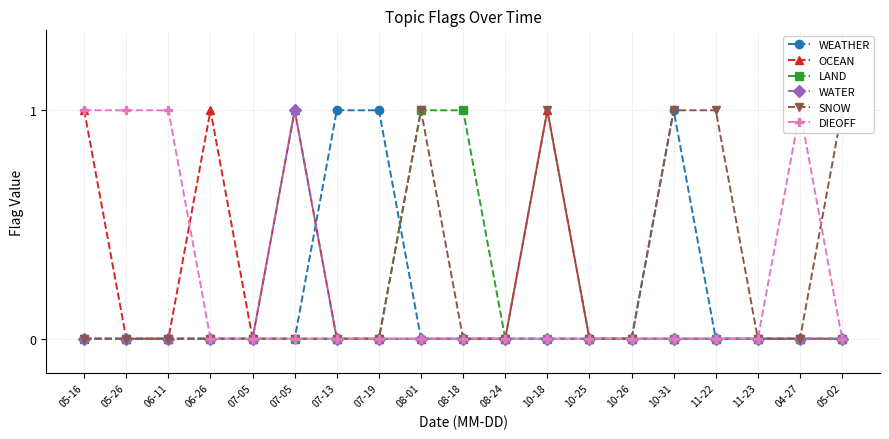

Does the chart display data point markers on the line(s)?

Yes